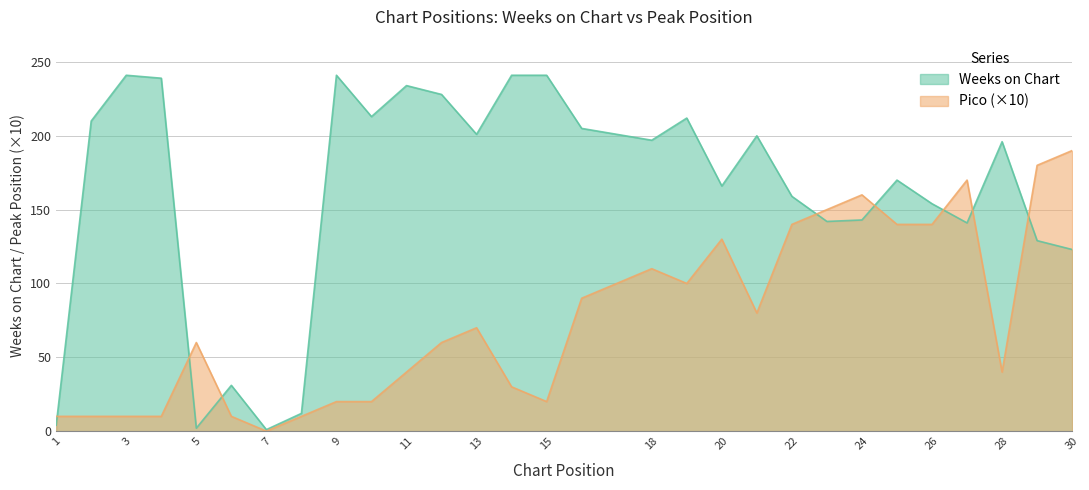

True or false: Pico has a value of 148 at 16.

False